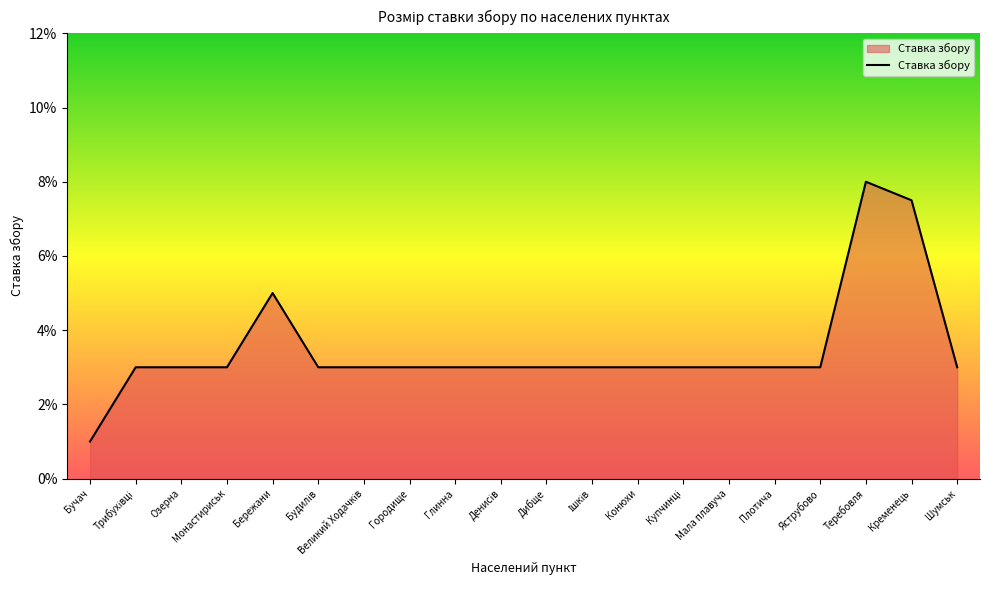

Is this an area chart (filled region under the line)?

Yes